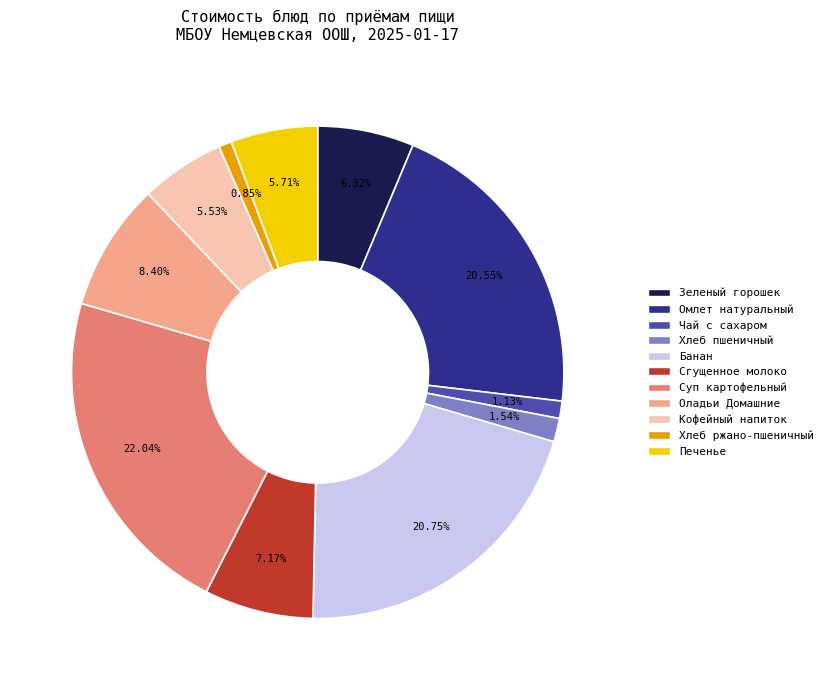

Is there any slice that represents more than half of the pie?

No